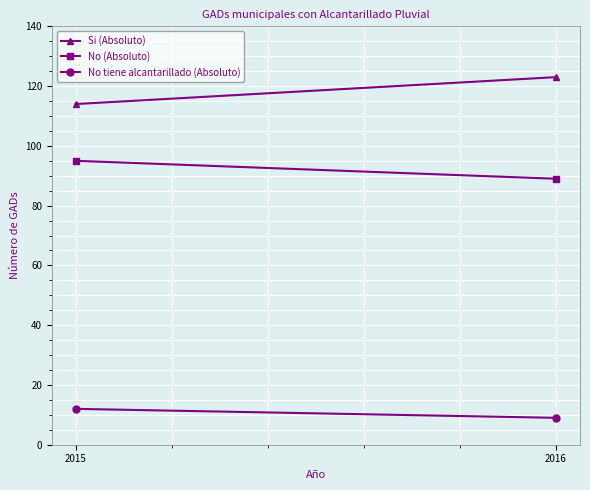

Reading left to right, what are all the values shown in this chart?

Si (Absoluto): 2015=114	2016=123
No (Absoluto): 2015=95	2016=89
No tiene alcantarillado (Absoluto): 2015=12	2016=9